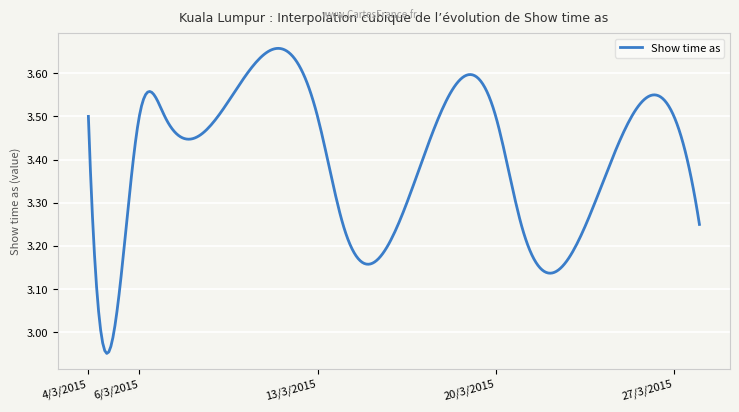

What is the difference between the maximum and minimum values?

0.7